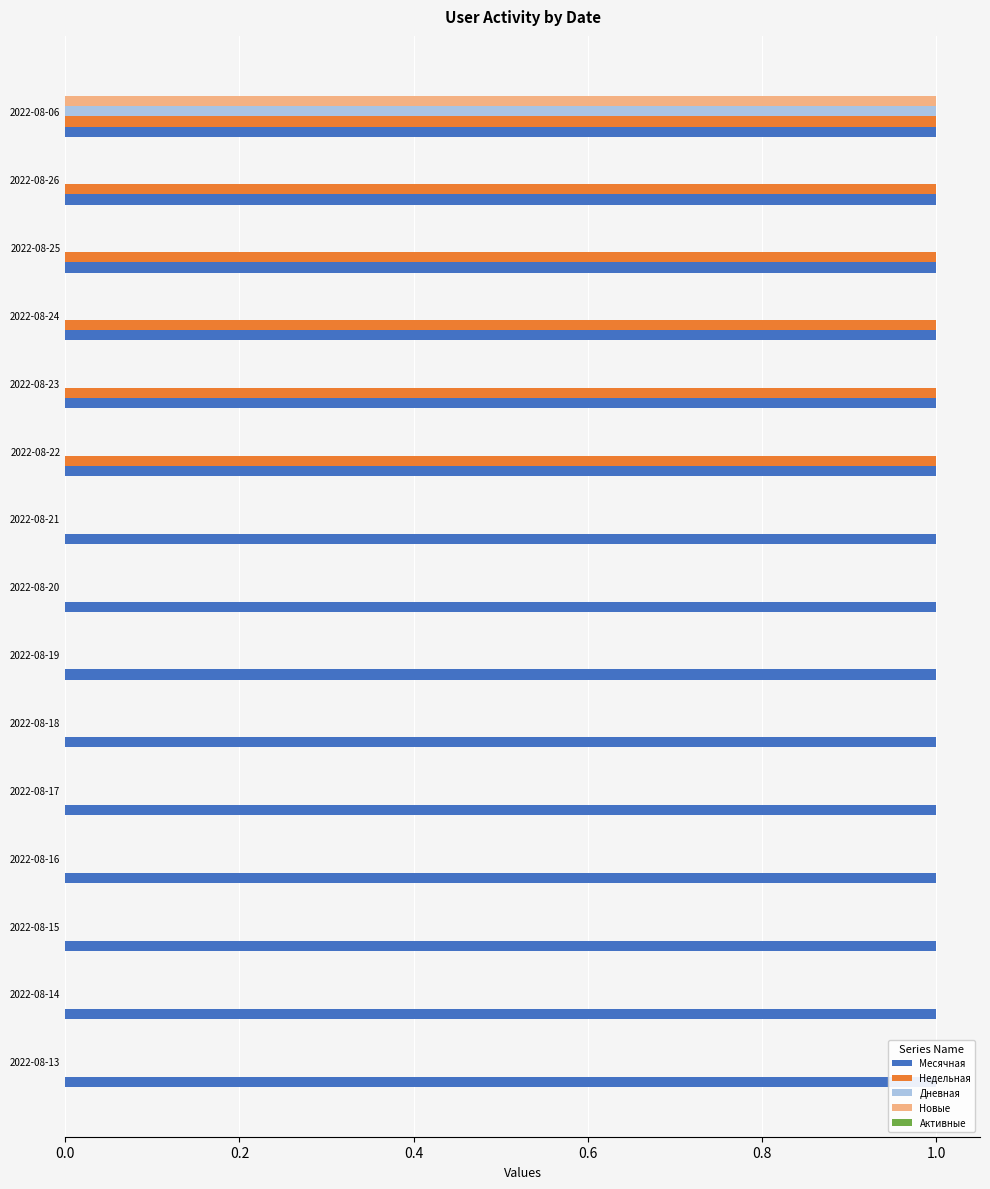

Is it true that Новые equals -0.7 at 2022-08-14?

False